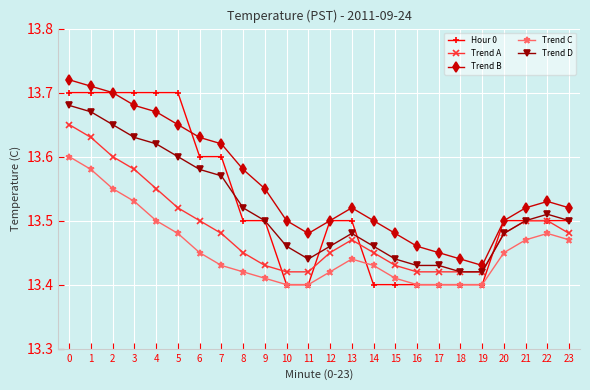

Which series has the largest total across all categories?

Trend B